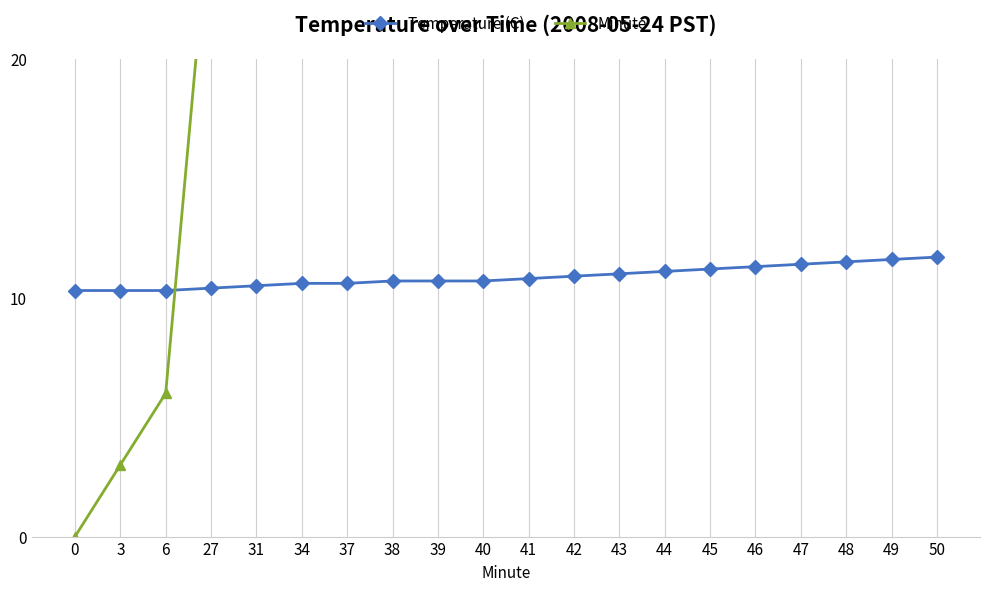

Reading right to left, transcribe all the data shown in this chart.

Temperature (C): 11.7	11.6	11.5	11.4	11.3	11.2	11.1	11.0	10.9	10.8	10.7	10.7	10.7	10.6	10.6	10.5	10.4	10.3	10.3	10.3
Minute: 50.0	49.0	48.0	47.0	46.0	45.0	44.0	43.0	42.0	41.0	40.0	39.0	38.0	37.0	34.0	31.0	27.0	6.0	3.0	0.0